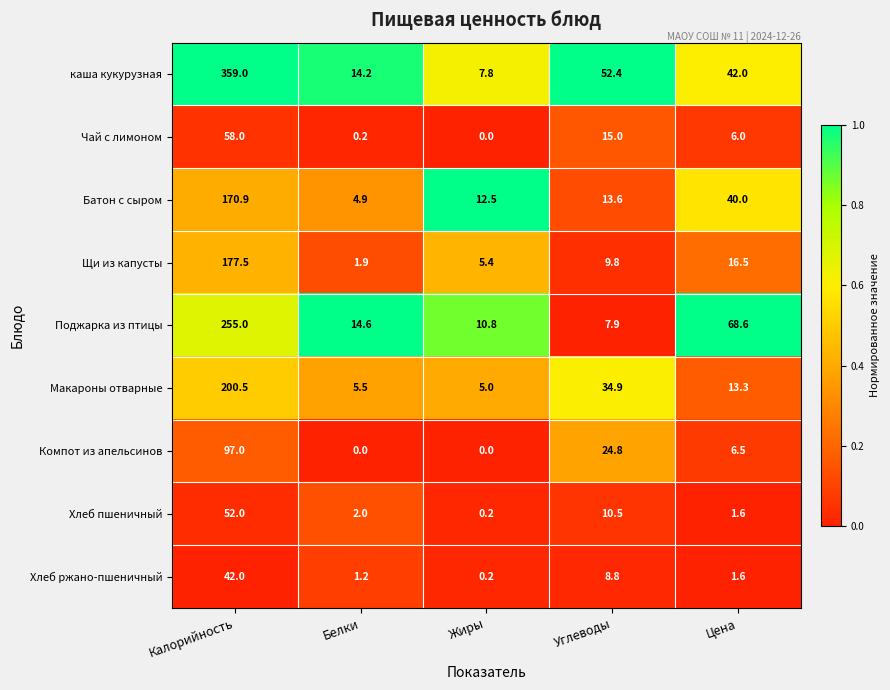

What is the difference between the Макароны отварные values at Углеводы and Белки?

29.4